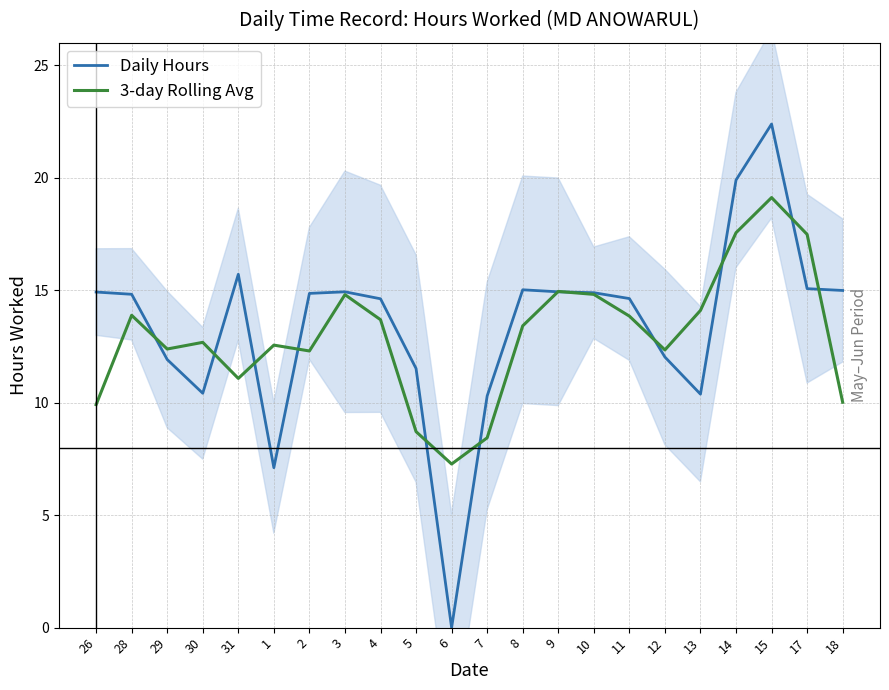

What are all the series names shown in the legend?

Daily Hours, 3-day Rolling Avg